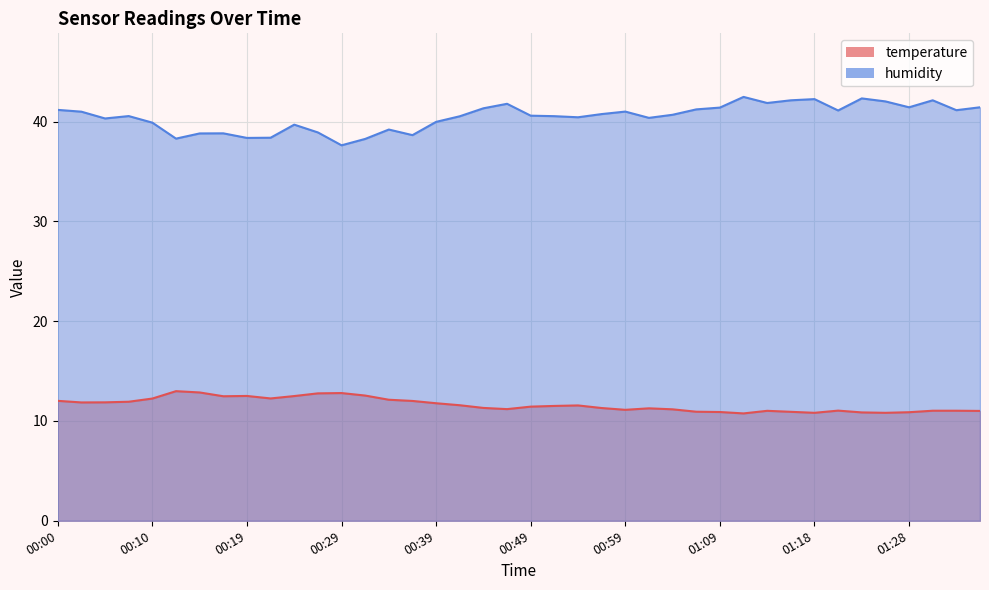

What is the sum of the humidity values at 00:24 and 00:54?

80.1